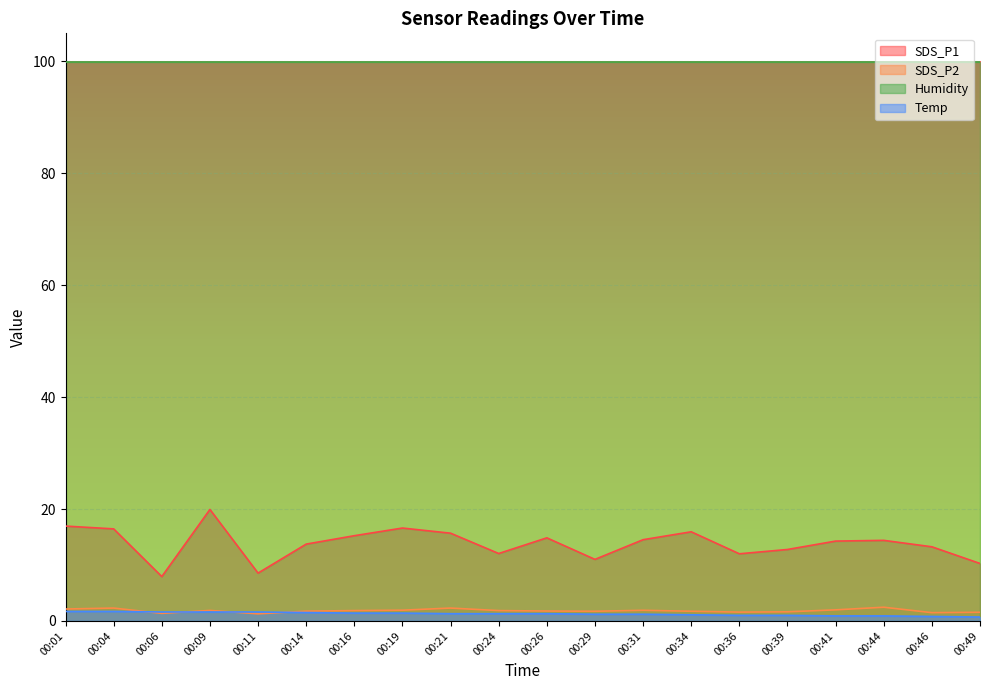

At 00:44, list the series in order from smallest to largest.

Temp, SDS_P2, SDS_P1, Humidity